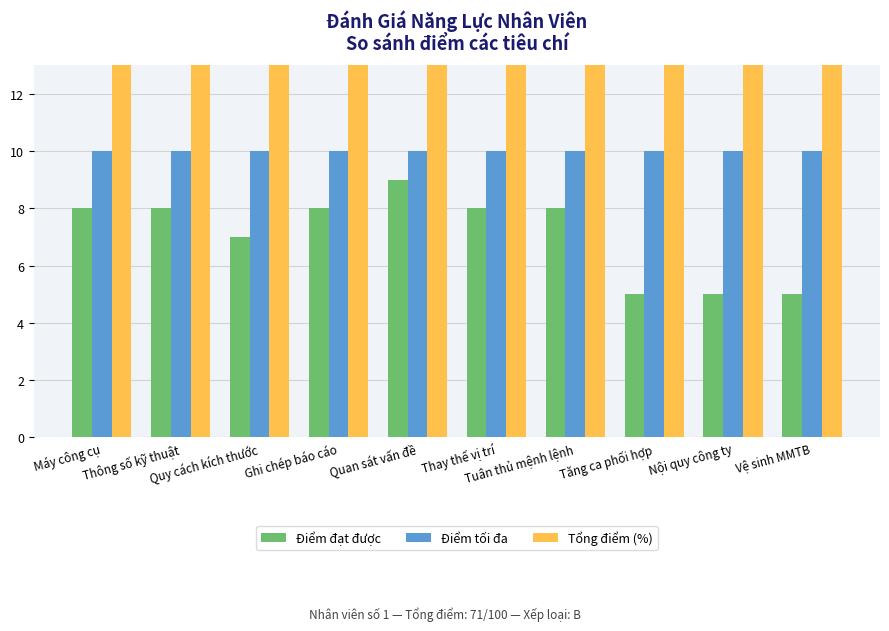

Reading left to right, extract all data points from this chart.

Điểm đạt được: Máy công cụ=8	Thông số kỹ thuật=8	Quy cách kích thước=7	Ghi chép báo cáo=8	Quan sát vấn đề=9	Thay thế vị trí=8	Tuân thủ mệnh lệnh=8	Tăng ca phối hợp=5	Nội quy công ty=5	Vệ sinh MMTB=5
Điểm tối đa: Máy công cụ=10	Thông số kỹ thuật=10	Quy cách kích thước=10	Ghi chép báo cáo=10	Quan sát vấn đề=10	Thay thế vị trí=10	Tuân thủ mệnh lệnh=10	Tăng ca phối hợp=10	Nội quy công ty=10	Vệ sinh MMTB=10
Tổng điểm (%): Máy công cụ=71	Thông số kỹ thuật=100	Quy cách kích thước=100	Ghi chép báo cáo=100	Quan sát vấn đề=100	Thay thế vị trí=100	Tuân thủ mệnh lệnh=100	Tăng ca phối hợp=100	Nội quy công ty=100	Vệ sinh MMTB=100